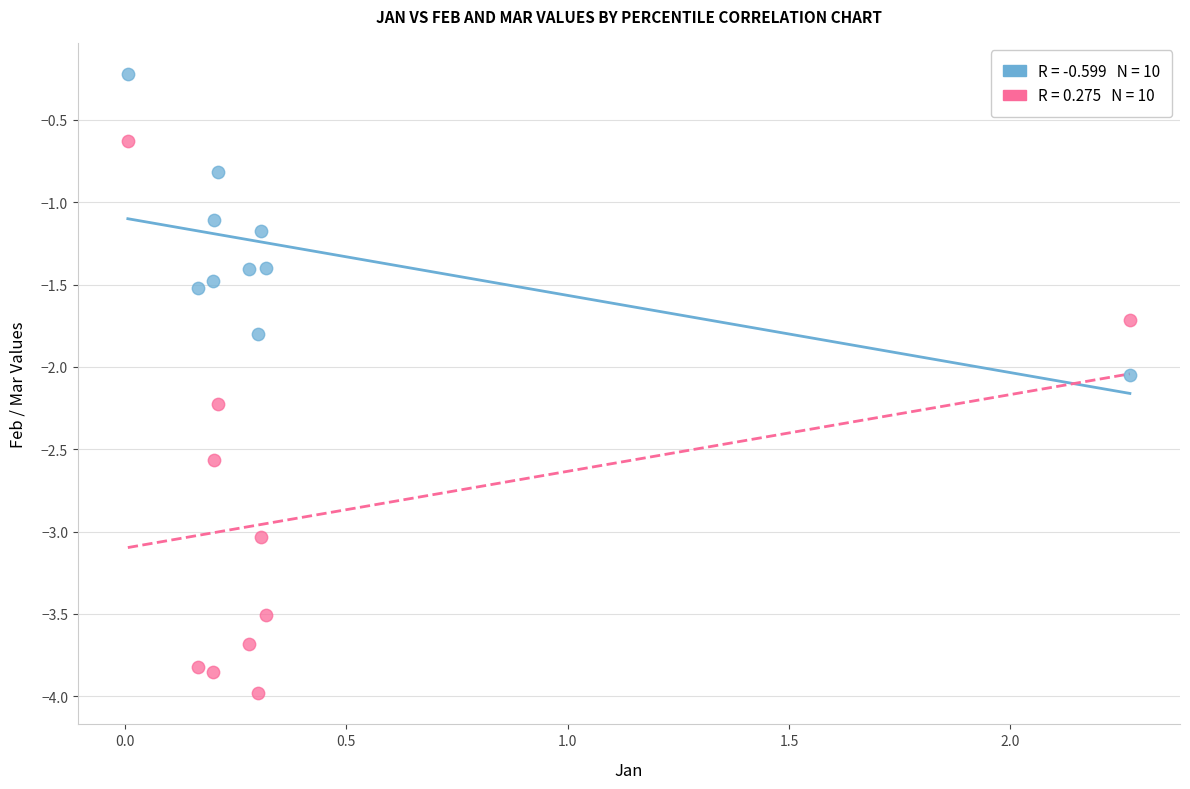

Across all data points, what is the range of Y values (max minus min)?

3.8